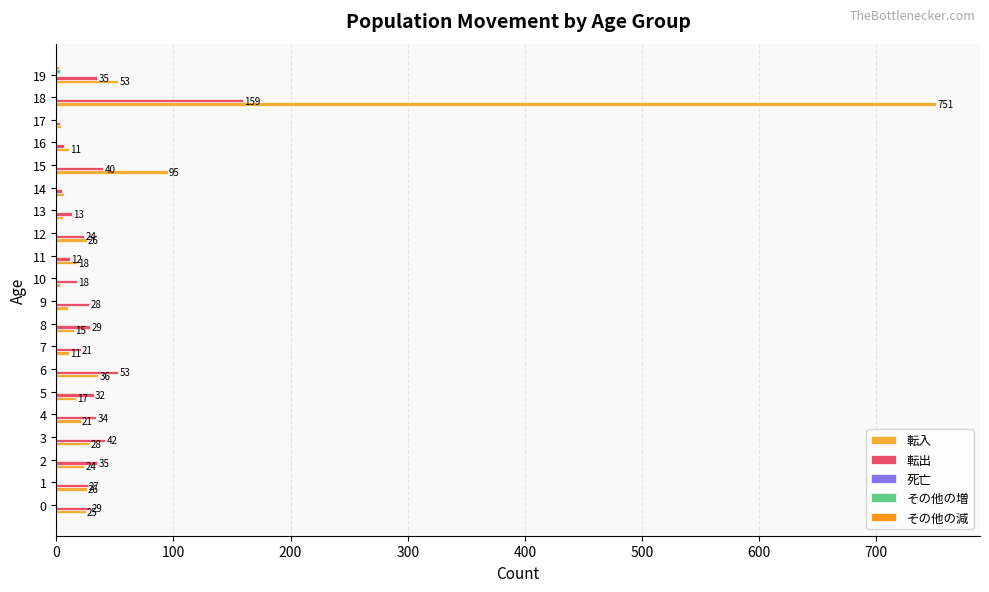

At which category is the sum across all series the highest?

18